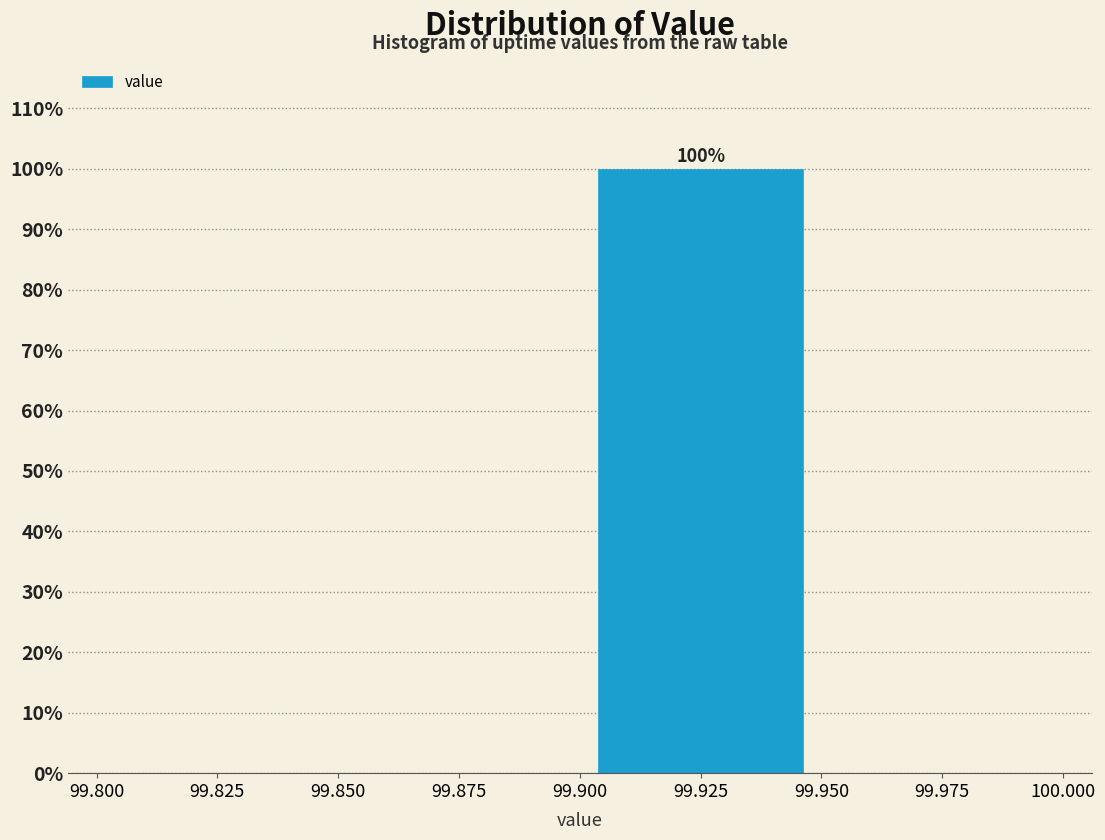

Over which range of the x-axis is the bar tallest?

99.900 to 99.950